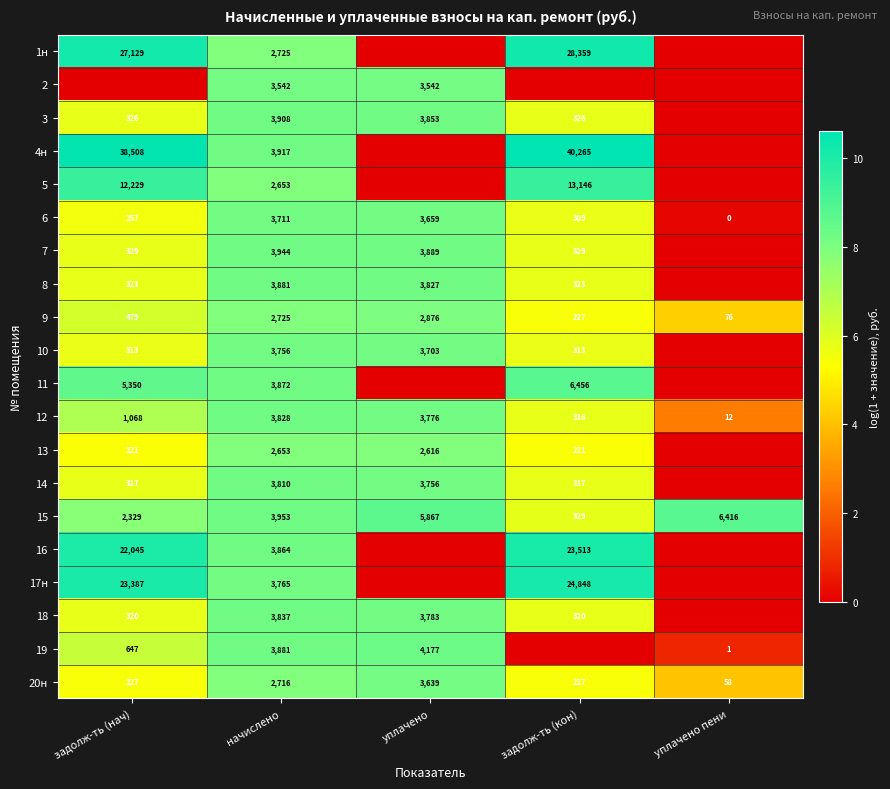

True or false: 1н has a value of 16797 at задолж-ть (нач).

False